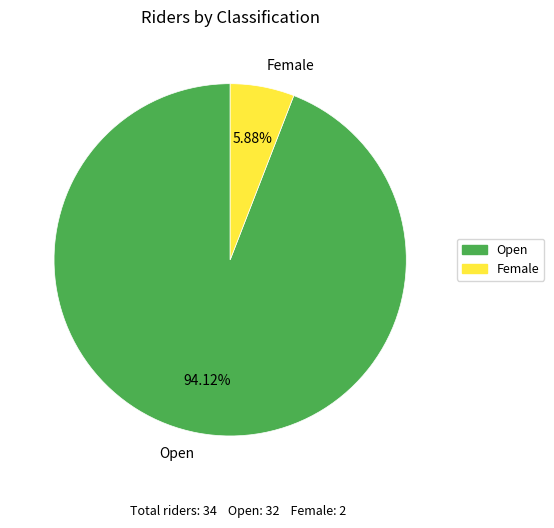

Which category has the smallest portion of the pie?

Female